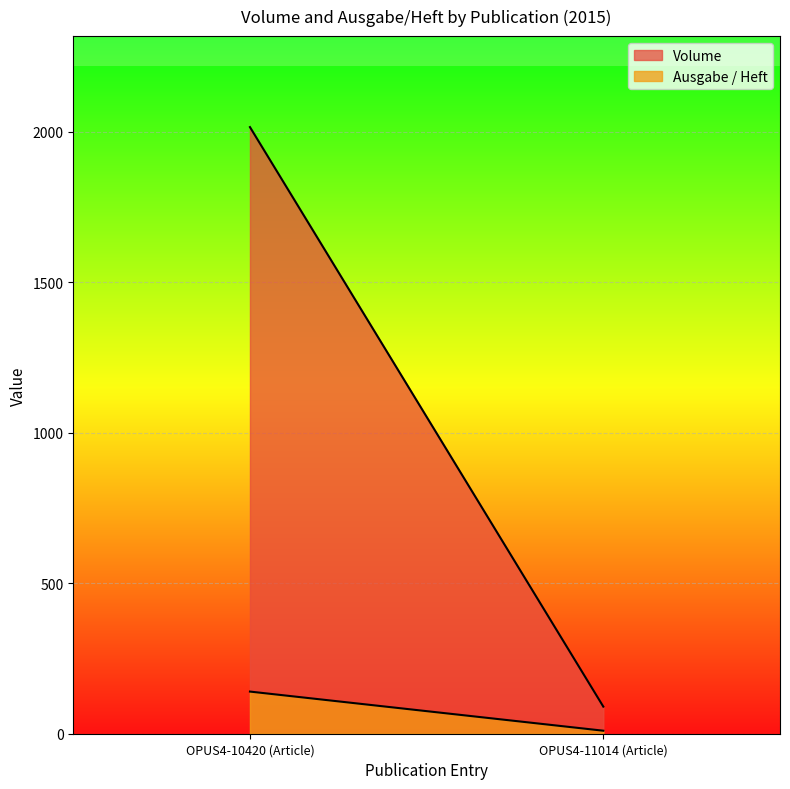

Which series has the largest total across all categories?

Volume